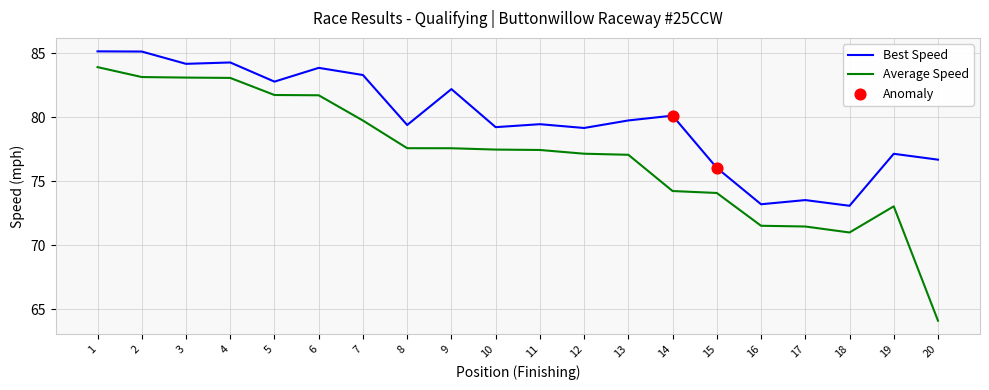

Which series has the largest range (max minus min)?

Average Speed